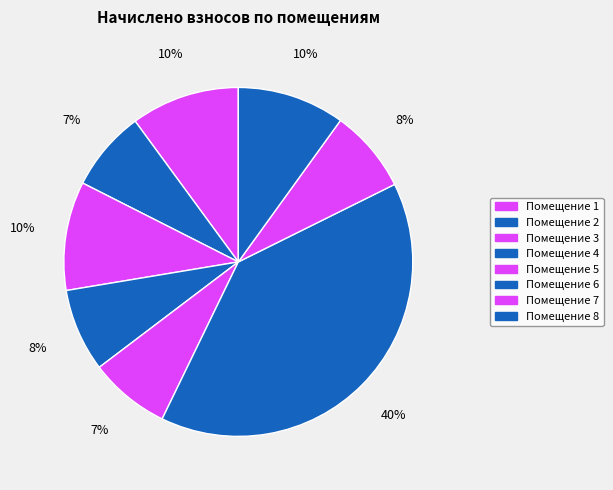

How many slices are in this pie chart?

8